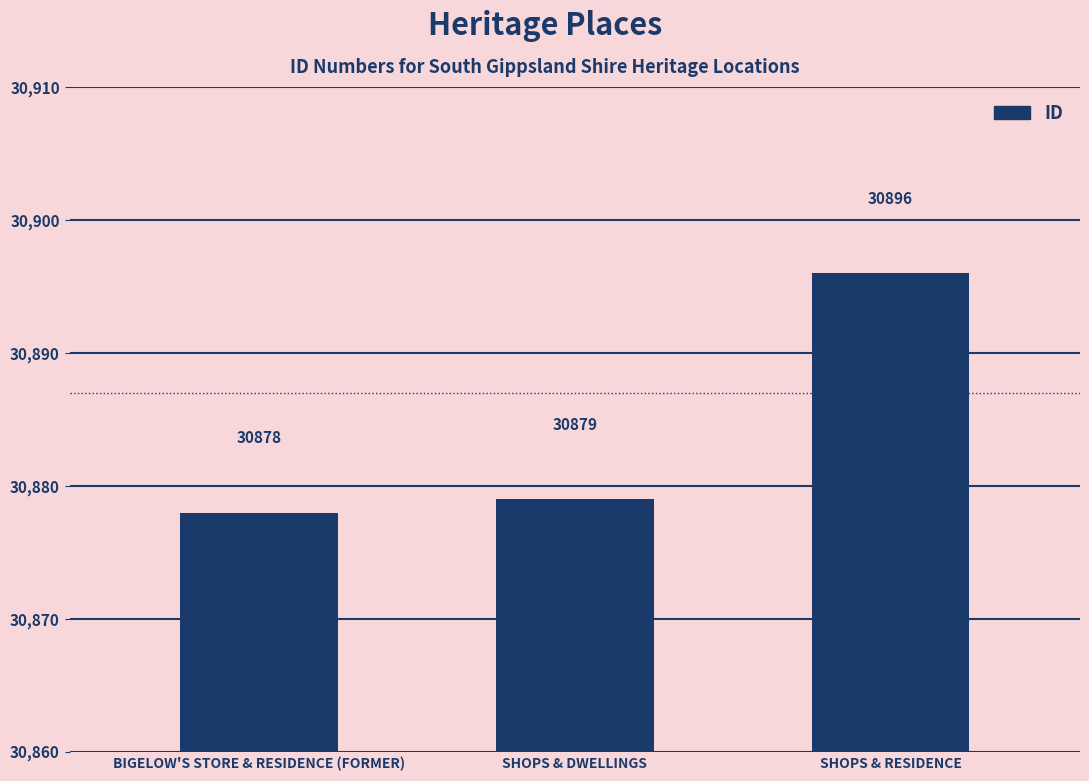

Which has a higher value, SHOPS & RESIDENCE or BIGELOW'S STORE & RESIDENCE (FORMER)?

SHOPS & RESIDENCE